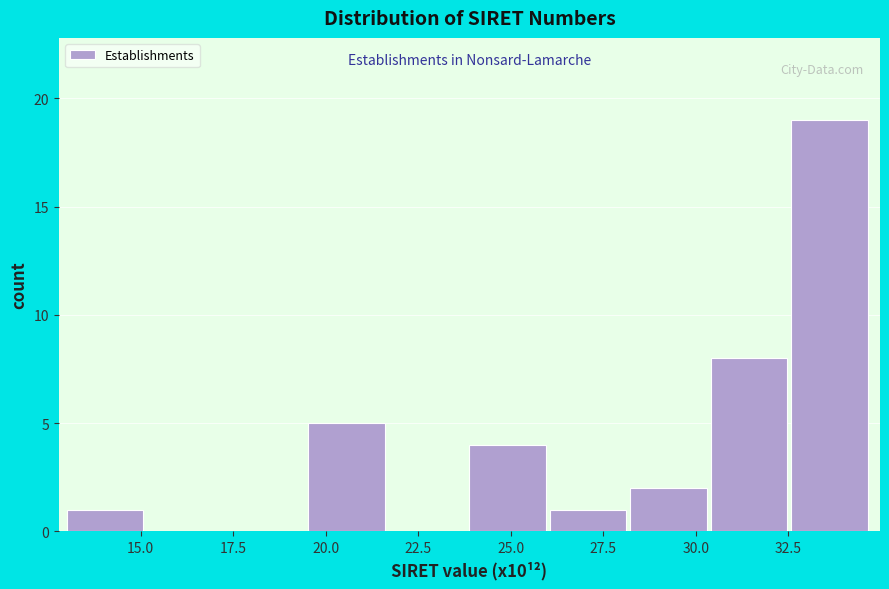

What is the height of the bar covering 30.5 to 32.5 on the x-axis? Neither the bar edges nor the heights are printed on the chart, so give them approximately, as read against the axes.

8